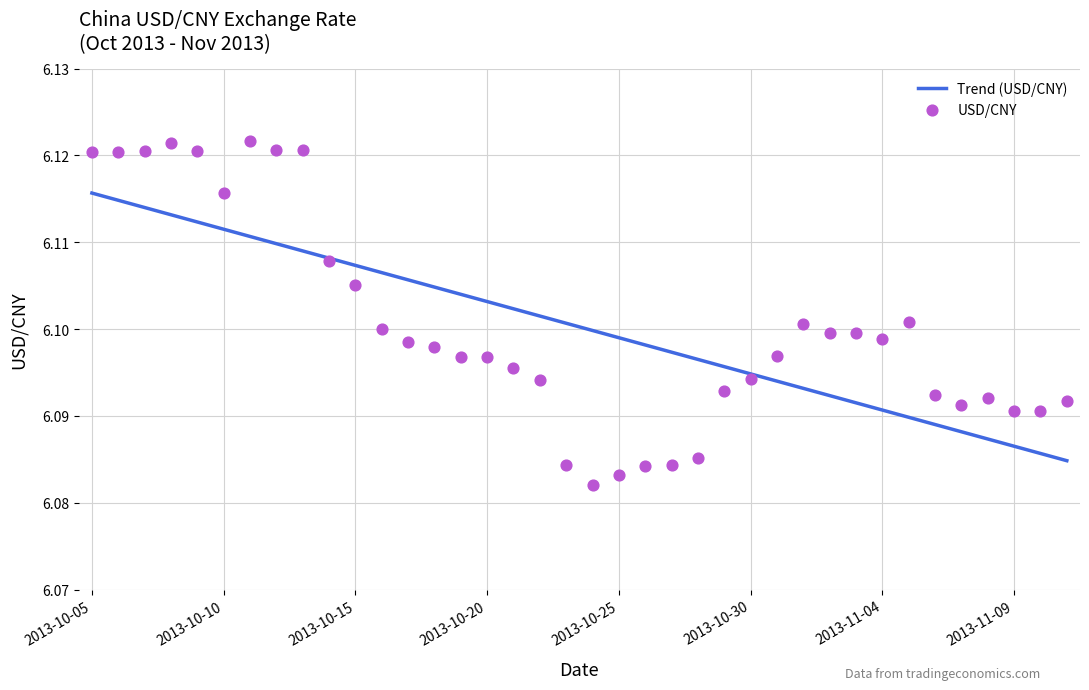

Approximately how many times larger is the value at 2013-11-09 compared to 2013-10-26?

1.0